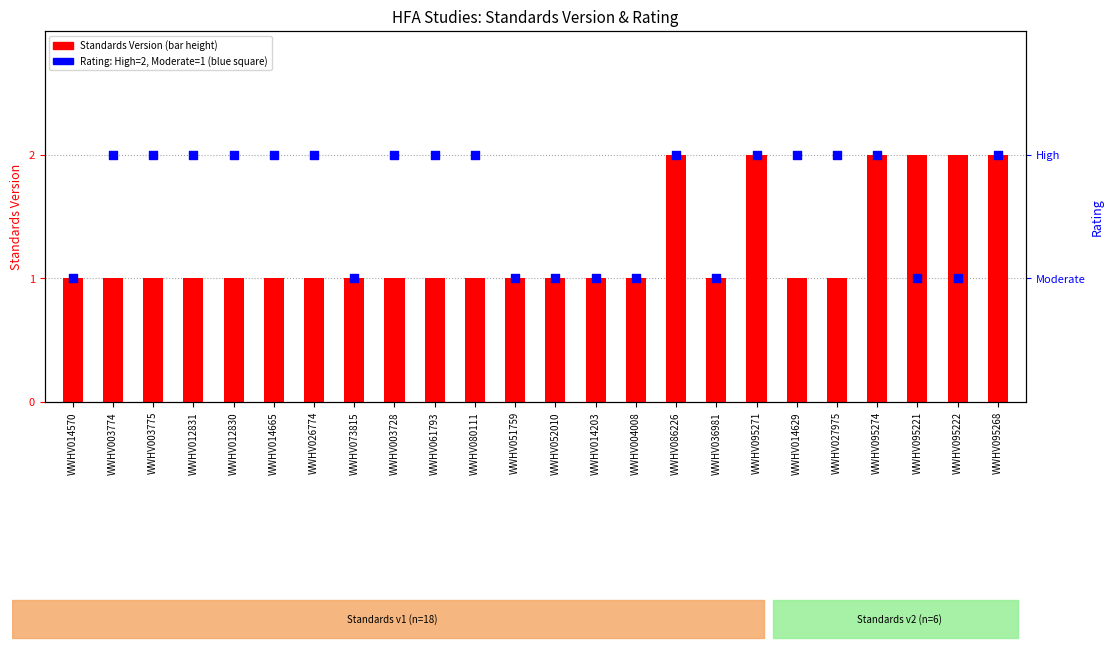

What is the change in value from WWHV003728 to WWHV036981?

-1